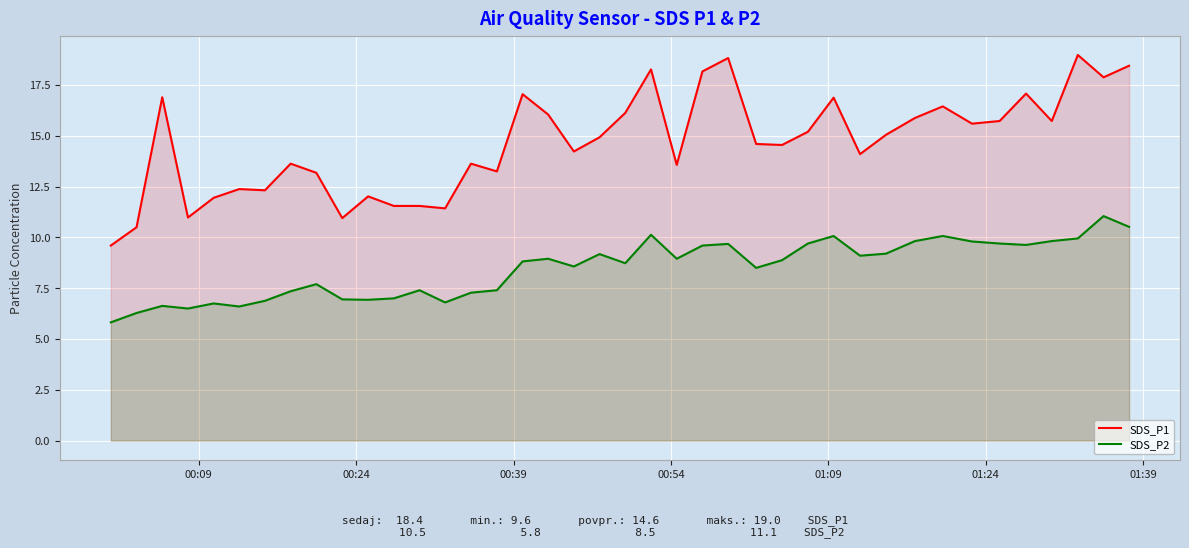

What is the maximum value for SDS_P2?

11.1